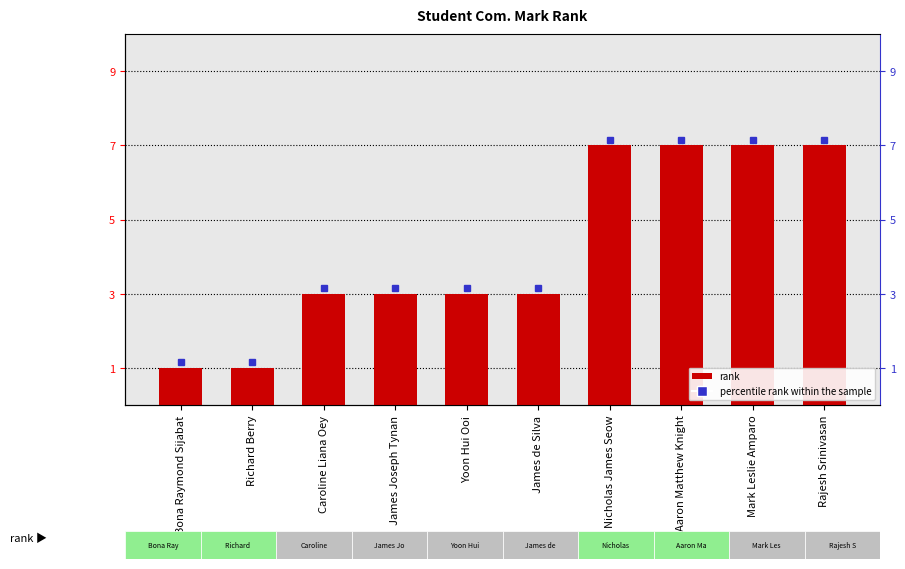

Approximately how many times larger is the value at James Joseph Tynan compared to James de Silva?

1.0